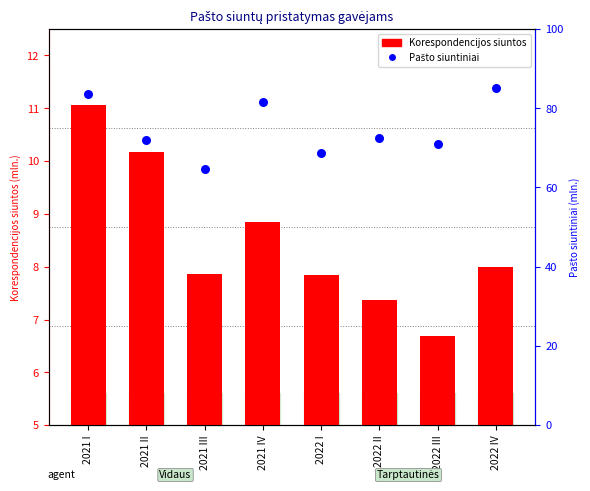

At how many categories does at least one series exceed 32?

8